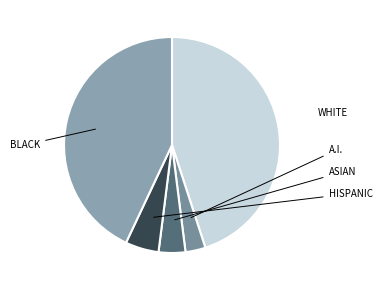

Is there any slice that represents more than half of the pie?

No